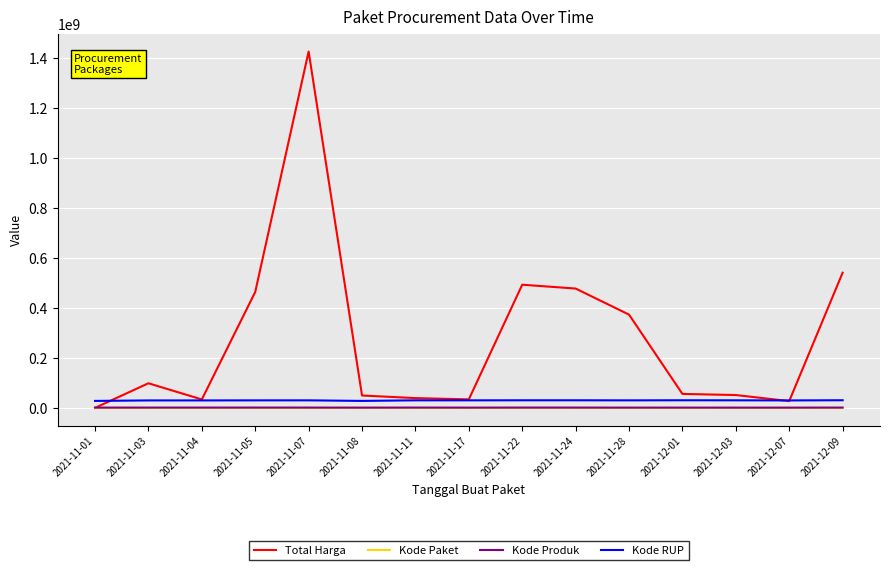

At which label is Total Harga closest to 713100750?

2021-12-09